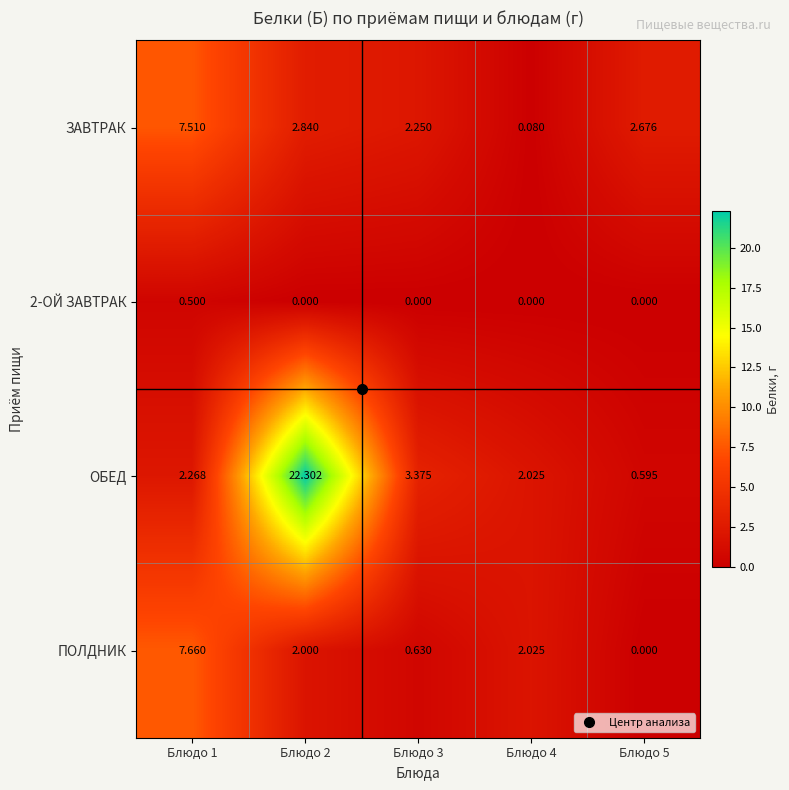

At which category is the sum across all series the highest?

Блюдо 2